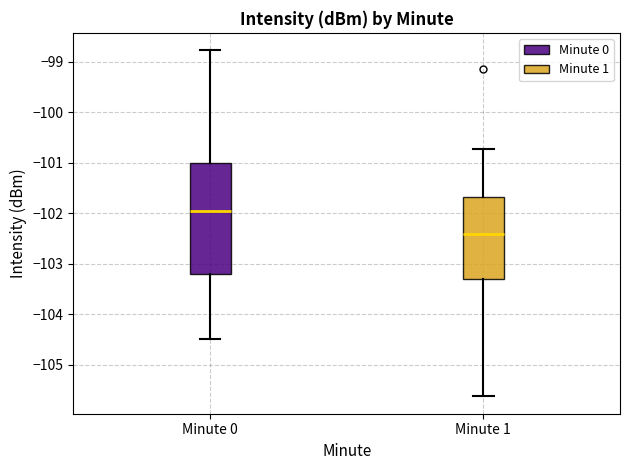

Where does the lower whisker of the box for Minute 0 end on the y-axis? The values are not printed on the chart, so give them approximately, as read against the axis.

-104.5